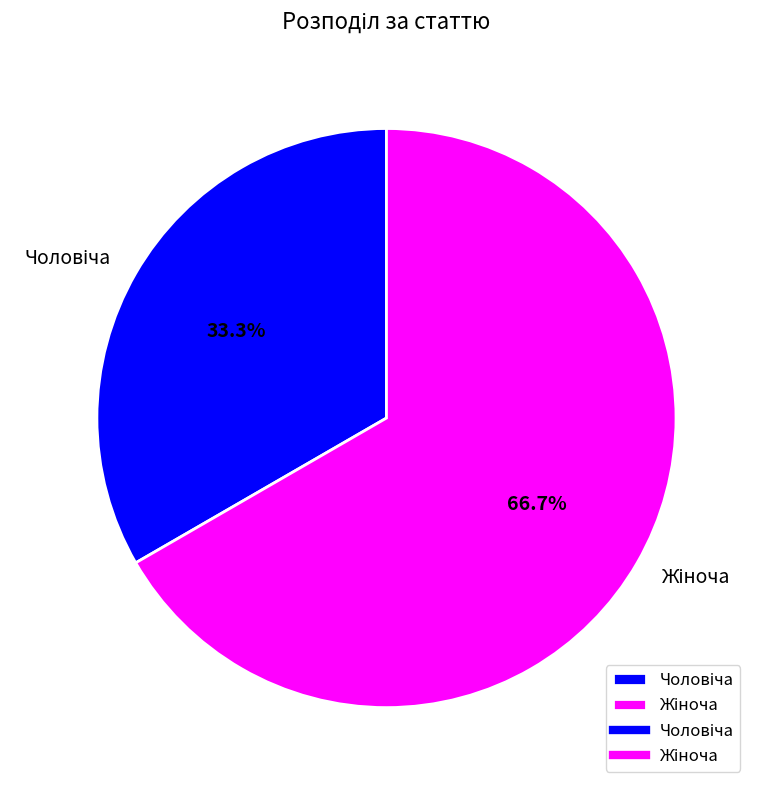

Is there a majority slice in this chart?

Yes